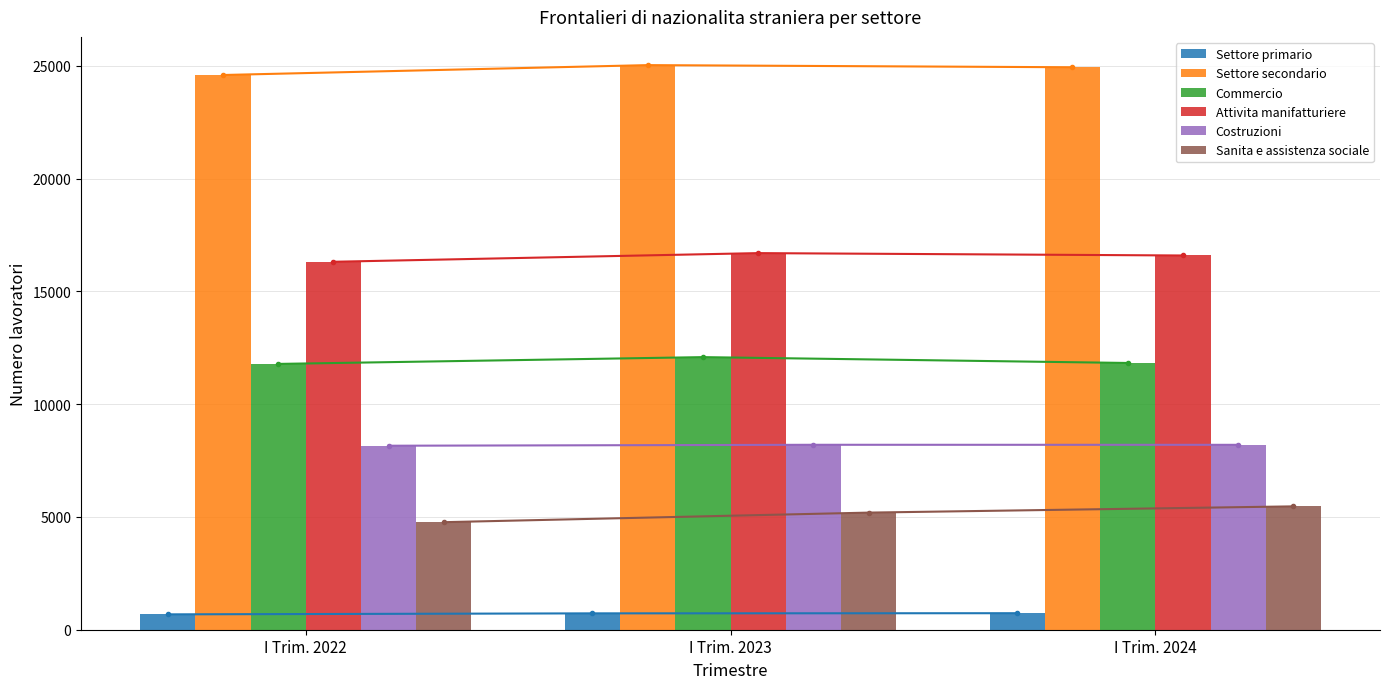

Reading left to right, what are all the values shown in this chart?

Settore primario: 681.2	725.7	732.3
Settore secondario: 24598.2	25036.6	24941.6
Commercio: 11786.9	12087.9	11828.9
Attivita manifatturiere: 16315.9	16700.2	16594.6
Costruzioni: 8158.9	8200.7	8199.2
Sanita e assistenza sociale: 4768.6	5192.9	5470.0